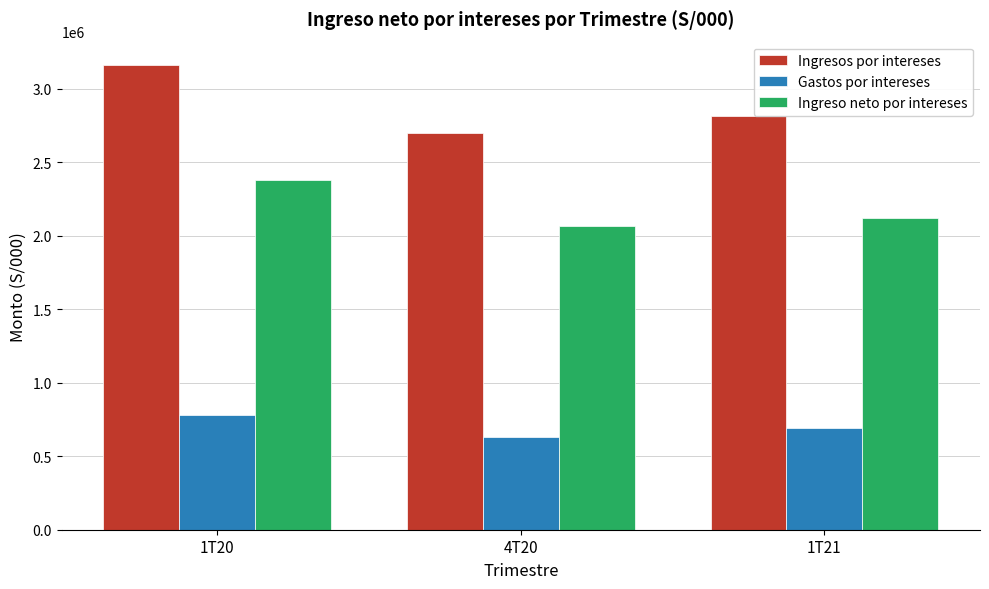

Reading left to right, list all the values displayed in this chart.

Ingresos por intereses: 1T20=3163609	4T20=2703100	1T21=2816073
Gastos por intereses: 1T20=784082	4T20=633880	1T21=692690
Ingreso neto por intereses: 1T20=2379527	4T20=2069220	1T21=2123383